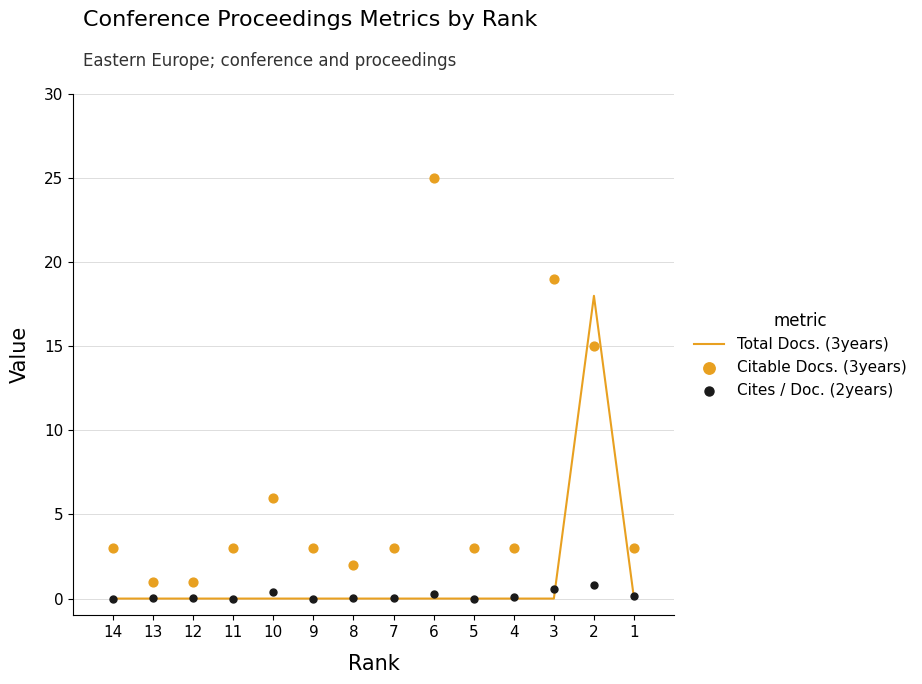

Which series reaches the maximum Y coordinate?

Citable Docs. (3years)